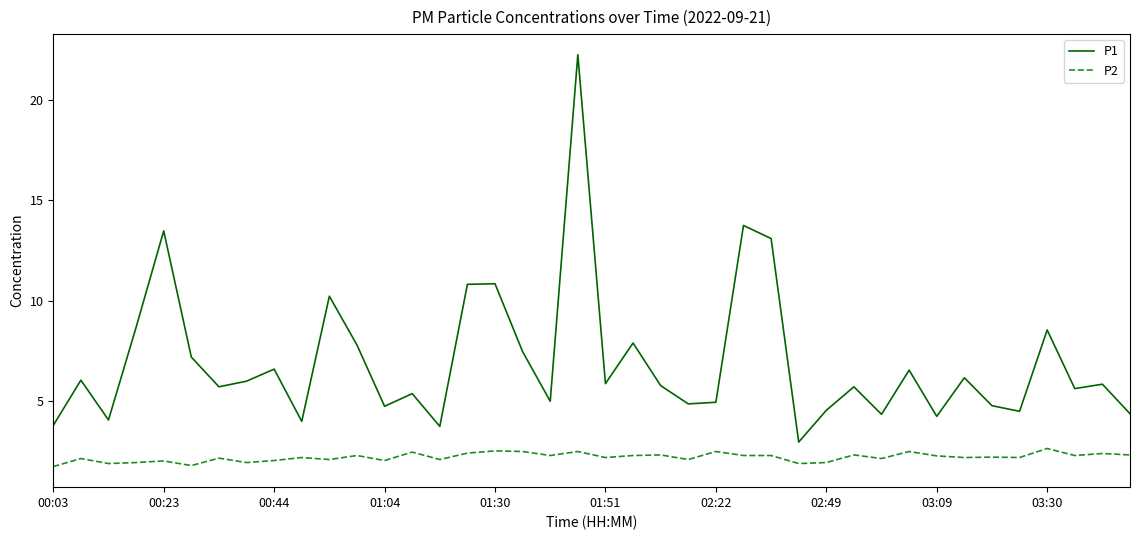

Does the chart have visible grid lines?

No